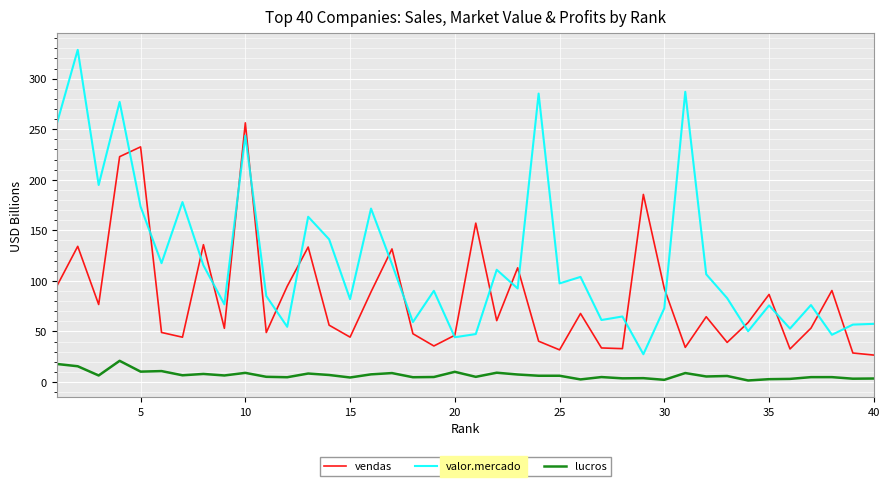

Which series has the largest range (max minus min)?

valor.mercado